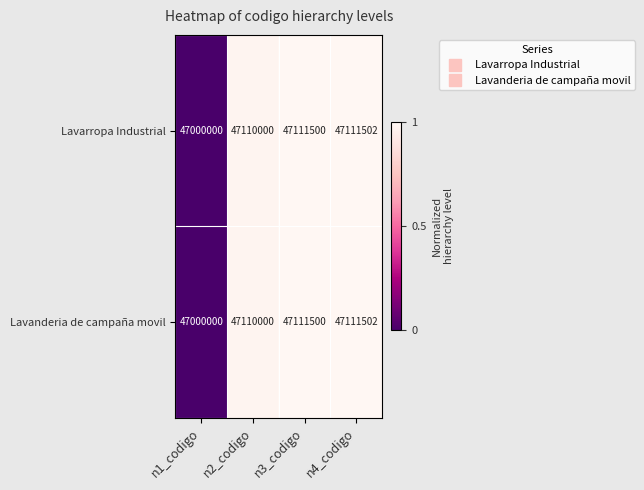

At which category does the chart reach its minimum across all series?

n1_codigo